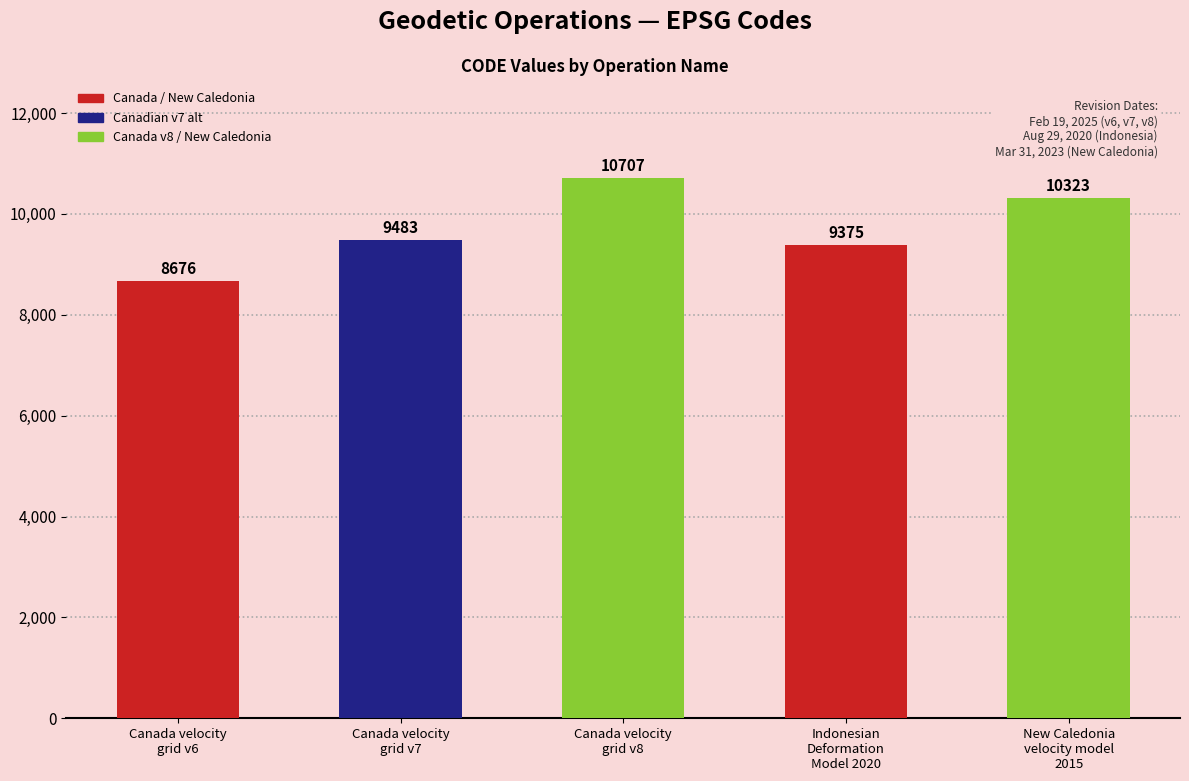

At which category does the chart reach its peak across all series?

Canada velocity
grid v8